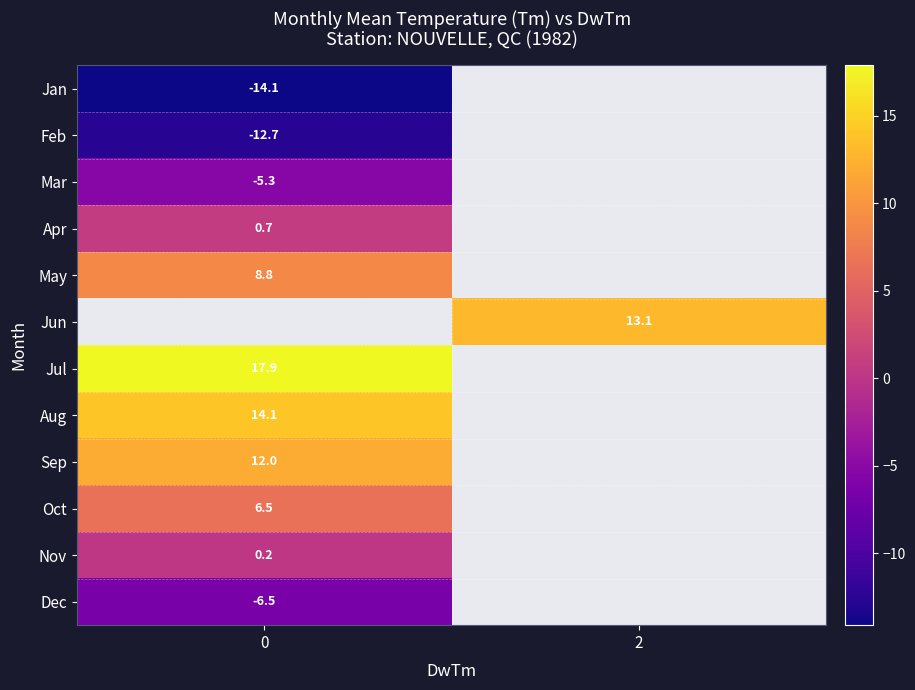

What is the difference between the highest and lowest values at 0?

32.0